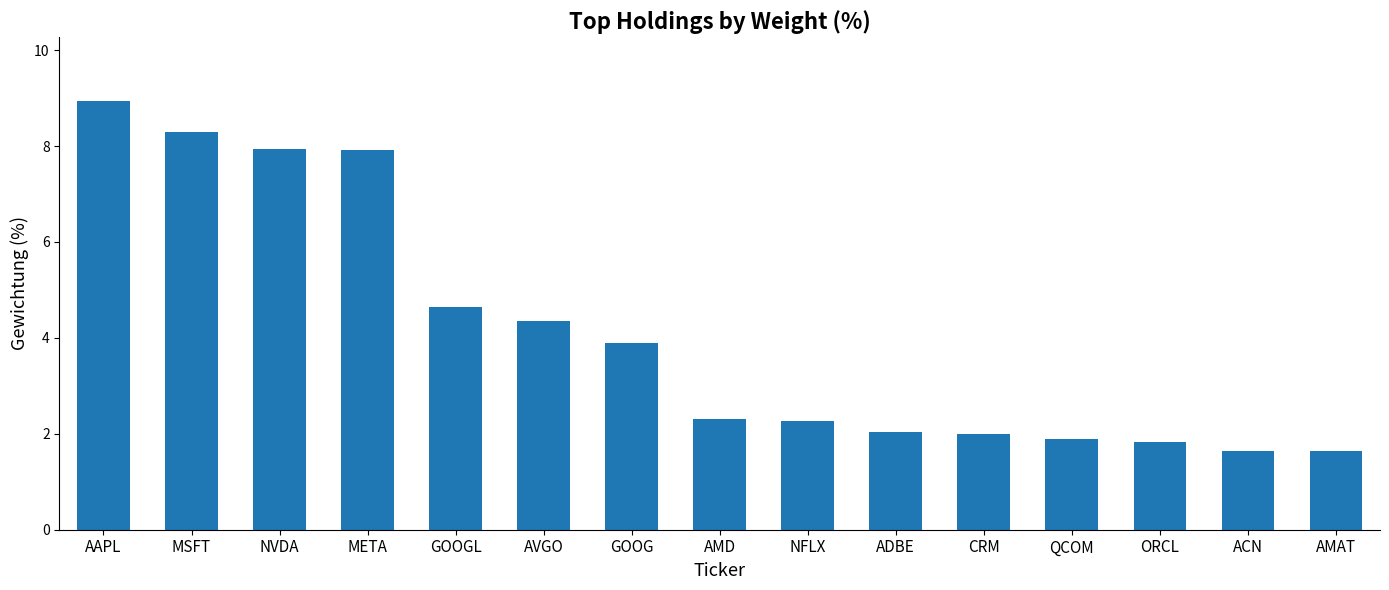

What is the sum of all values?

61.6